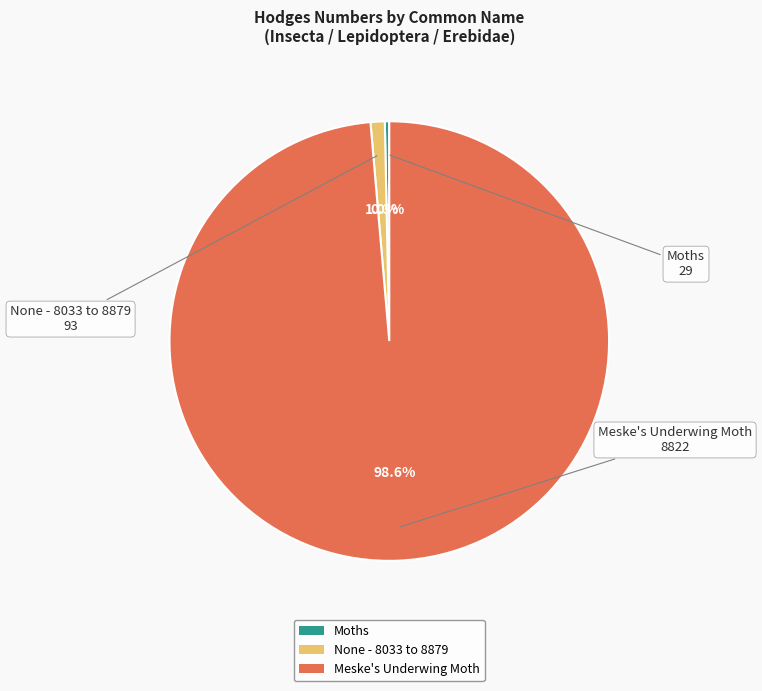

What is the ratio of the value at Meske's Underwing Moth to the value at Moths?

304.2